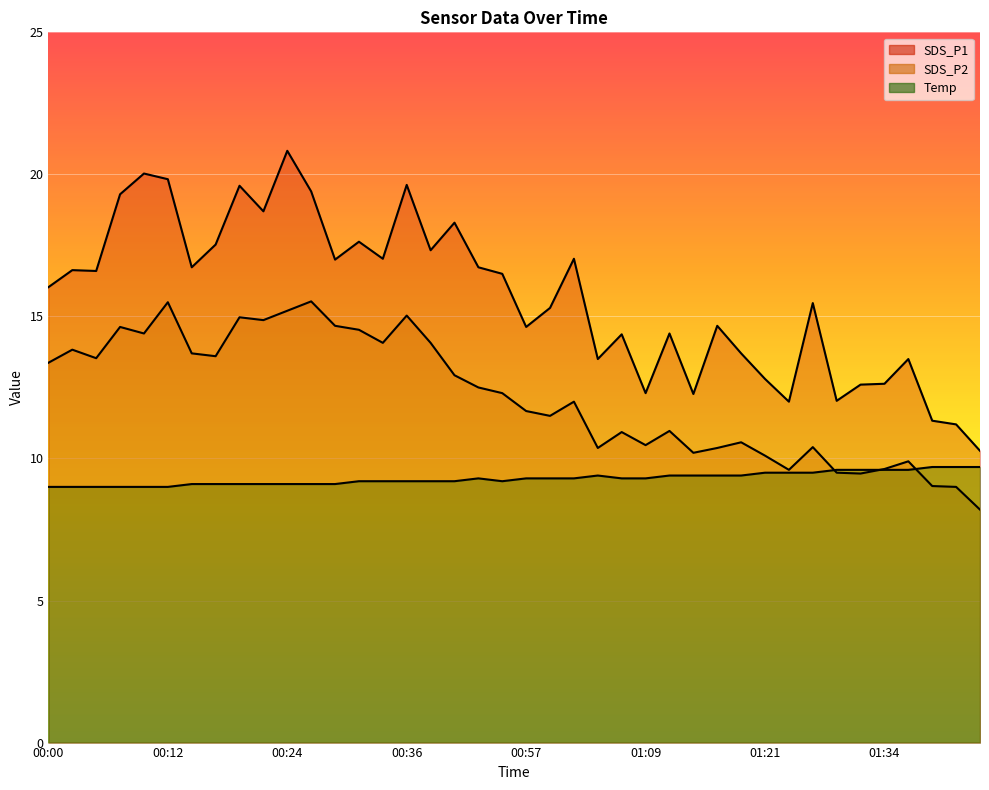

Which series has the largest total across all categories?

SDS_P1